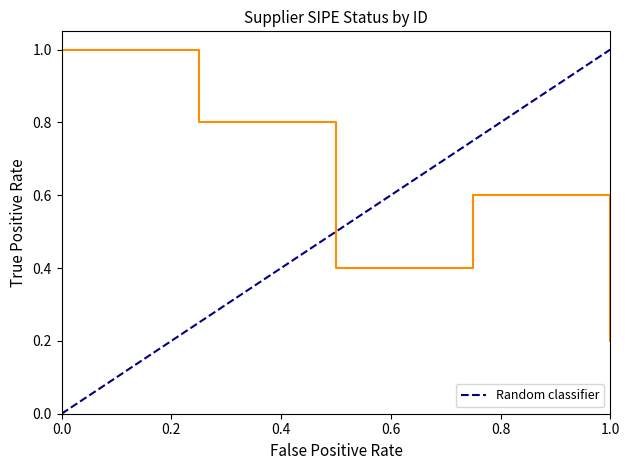

How many distinct data groups are displayed?

1